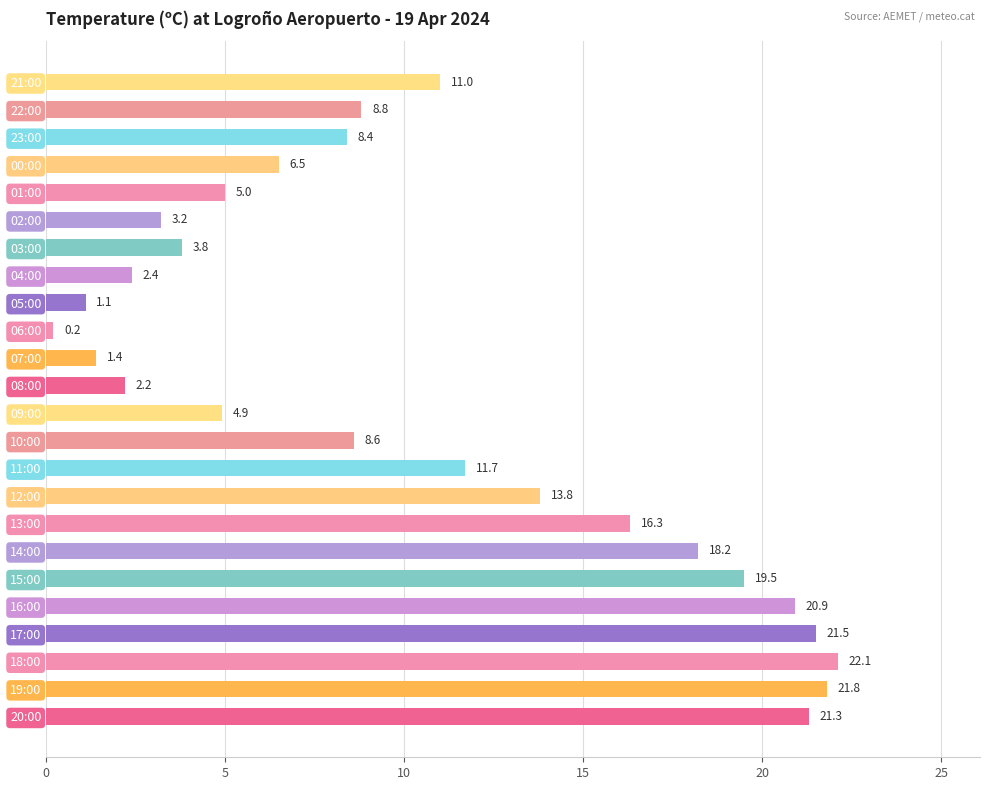

Rank the categories by value from lowest to highest.

06:00, 05:00, 07:00, 08:00, 04:00, 02:00, 03:00, 09:00, 01:00, 00:00, 23:00, 10:00, 22:00, 21:00, 11:00, 12:00, 13:00, 14:00, 15:00, 16:00, 20:00, 17:00, 19:00, 18:00